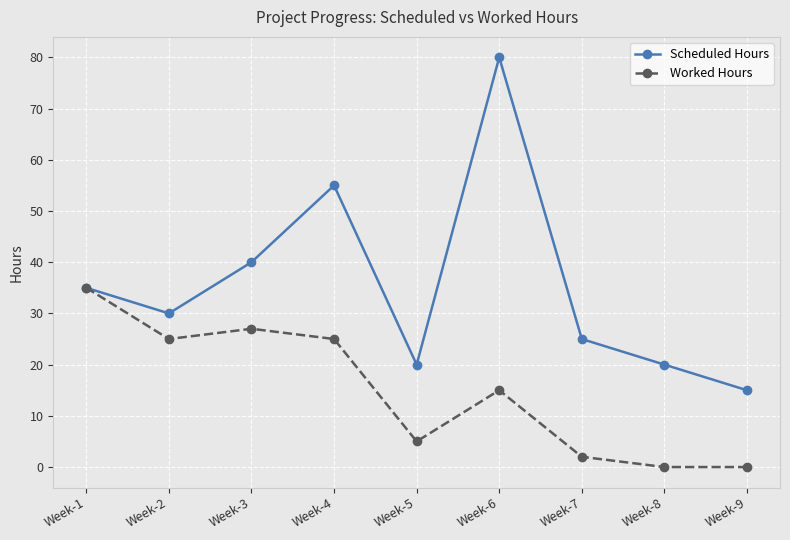

List the series in order of their overall mean, lowest first.

Worked Hours, Scheduled Hours